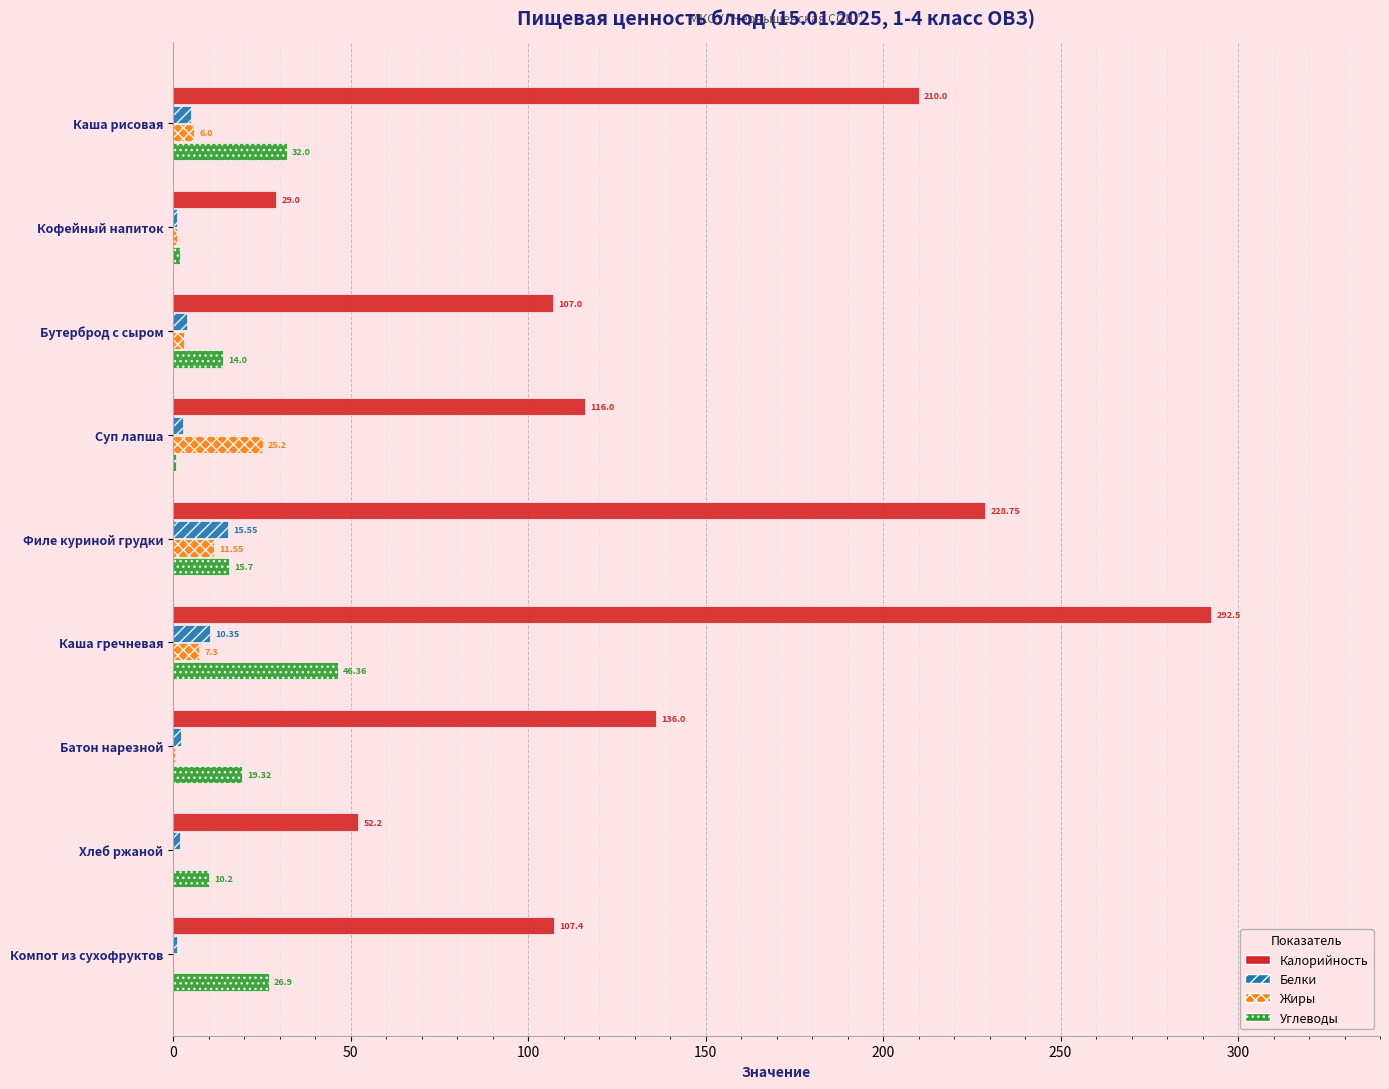

What is the sum of the Белки values at Каша гречневая and Филе куриной грудки?

25.9